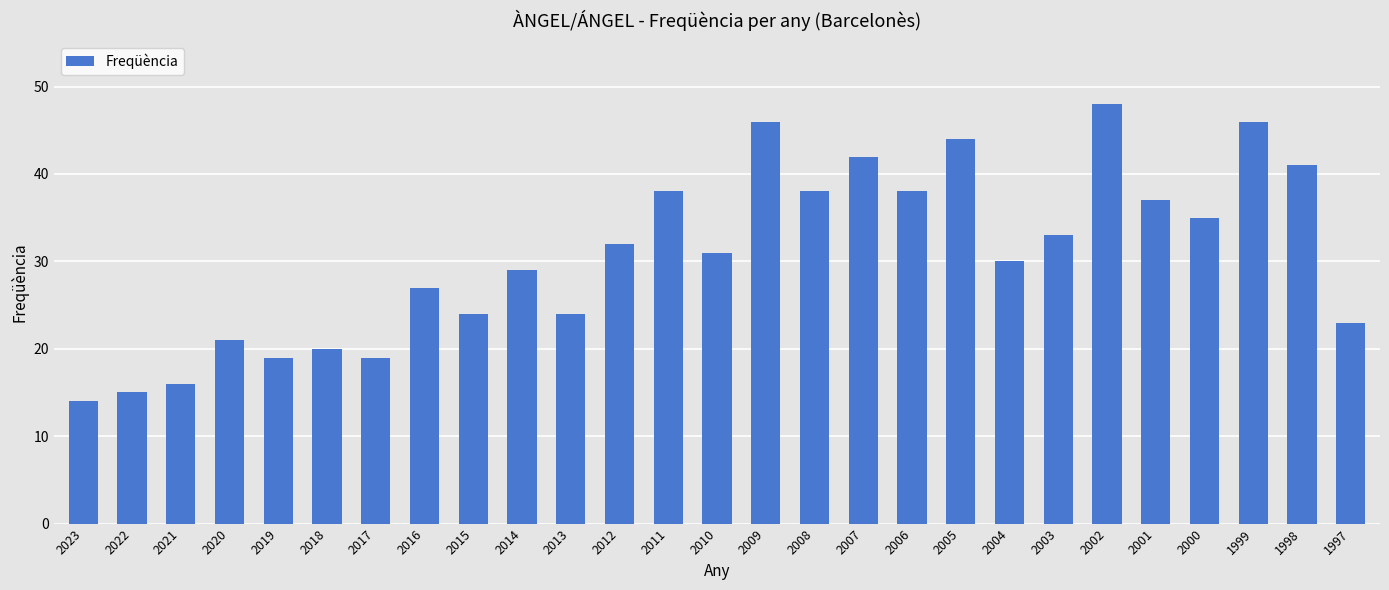

What is the value of the 24th bar from the left?

35